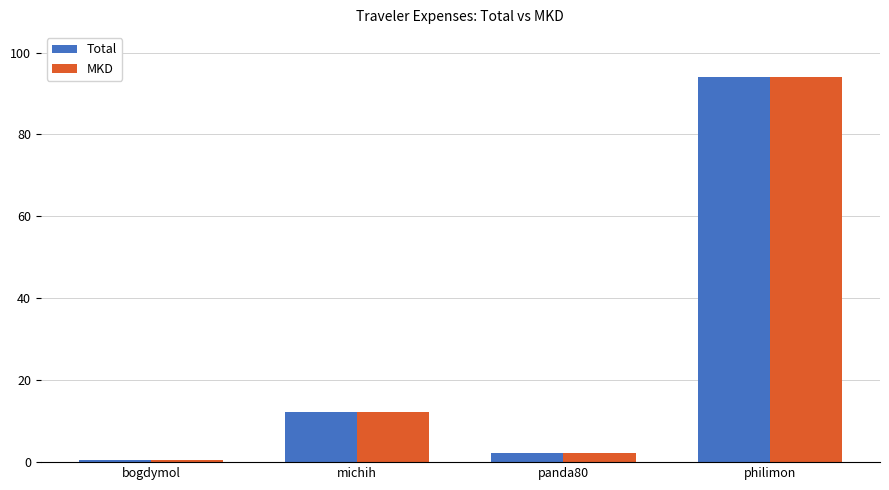

Does the chart contain any negative values?

No